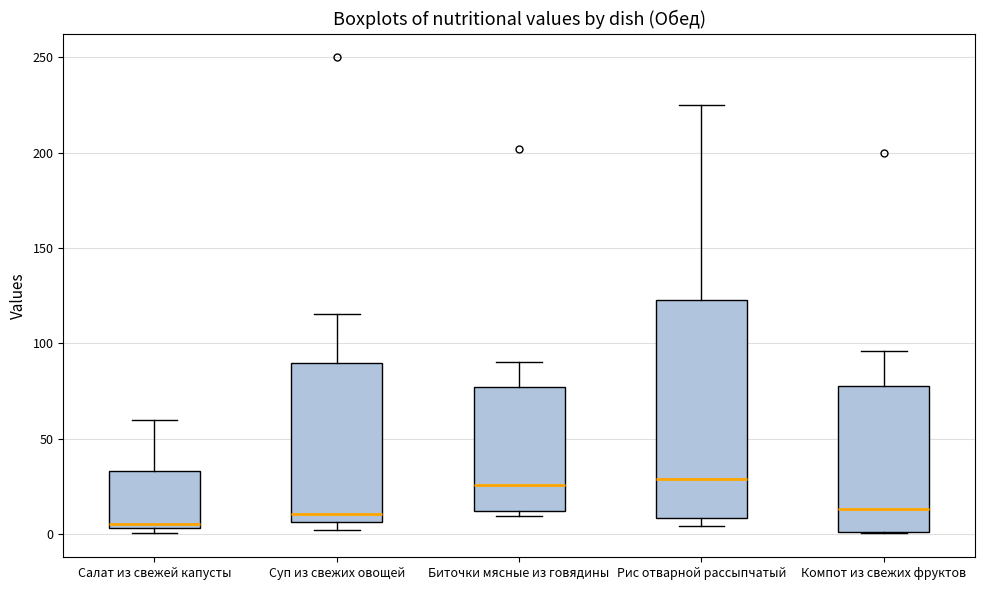

Reading left to right, transcribe this box plot: for each box, give where its median line is, the range the box spans, and where its two whiskers end, as read against the y-axis. The values are not printed on the chart, so give them approximately, as read against the axis.

Салат из свежей капусты: median 5 (just above the box's lower edge), box 5 to 35, whiskers 0 to 60
Суп из свежих овощей: median 10, box 5 to 90, whiskers 0 to 115
Биточки мясные из говядины: median 25, box 10 to 75, whiskers 10 (just below the box's lower edge) to 90
Рис отварной рассыпчатый: median 30, box 10 to 125, whiskers 5 to 225
Компот из свежих фруктов: median 15, box 0 to 80, whiskers 0 to 95